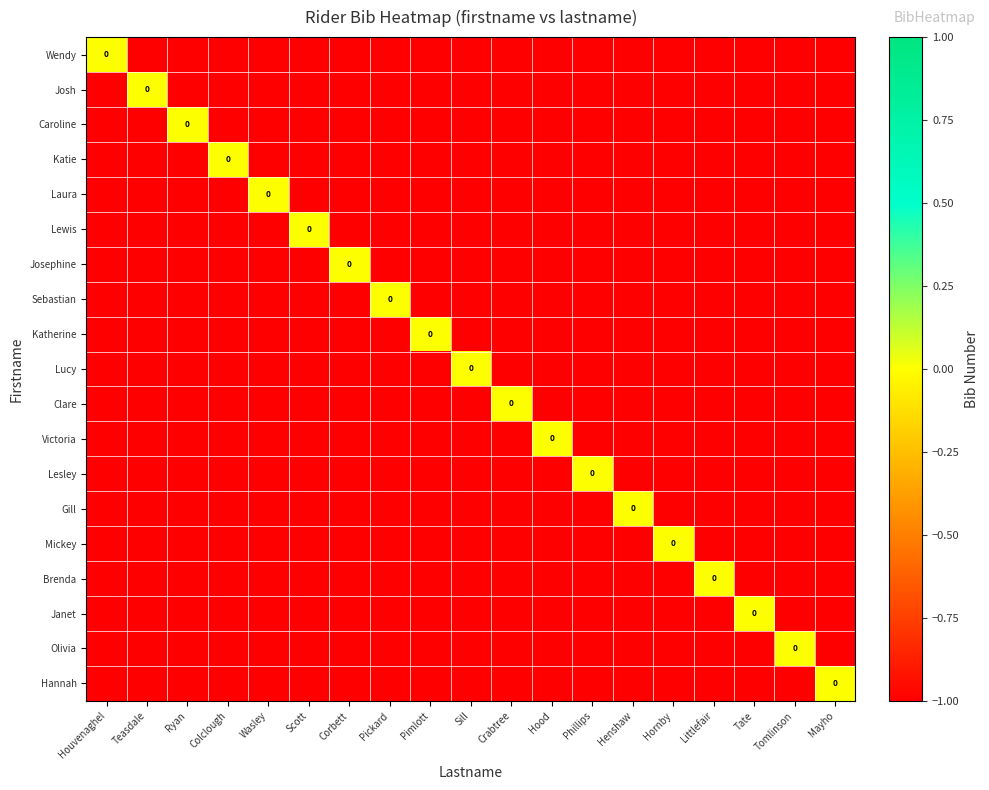

The Clare series shows 0 at Crabtree. True or false?

True